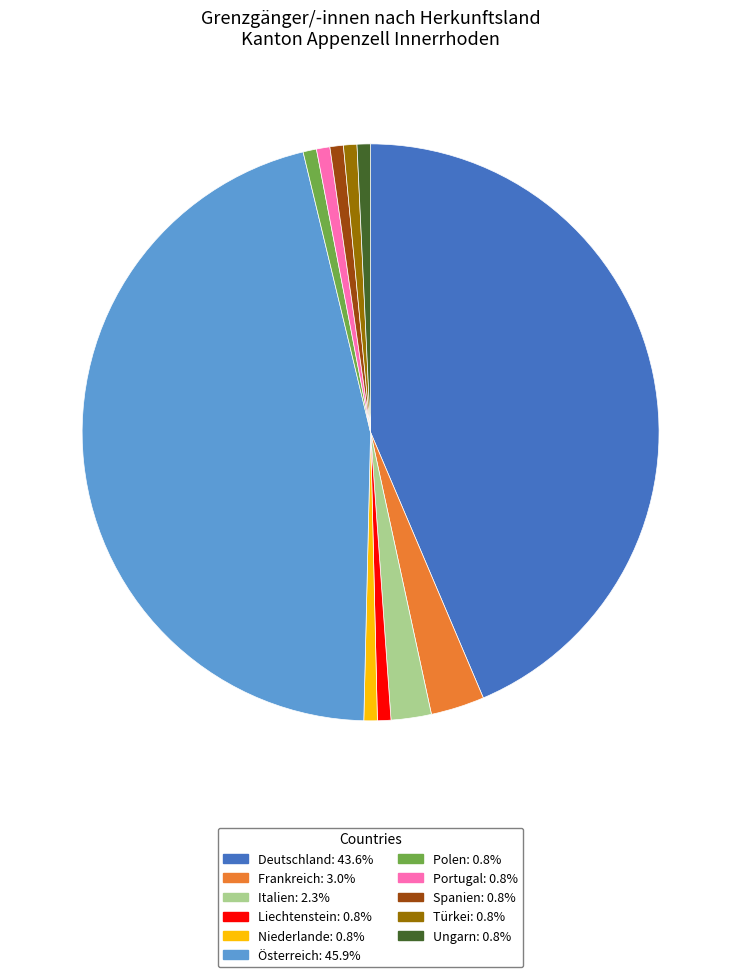

What is the largest slice in the pie chart?

Österreich